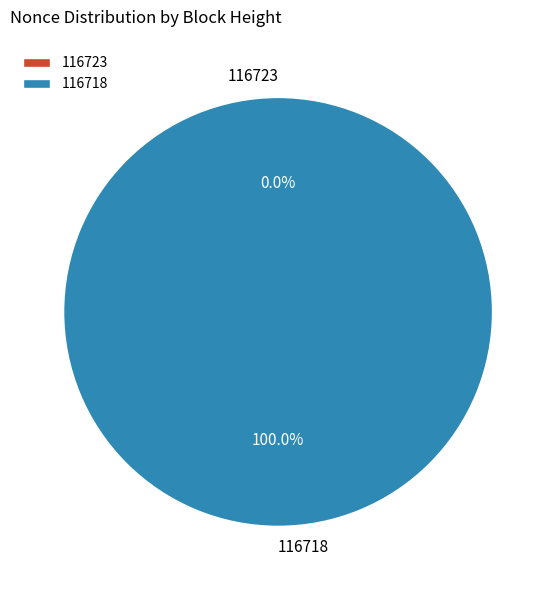

To the nearest percent, what is the difference between the 116723 and 116718 slice percentages?

100%